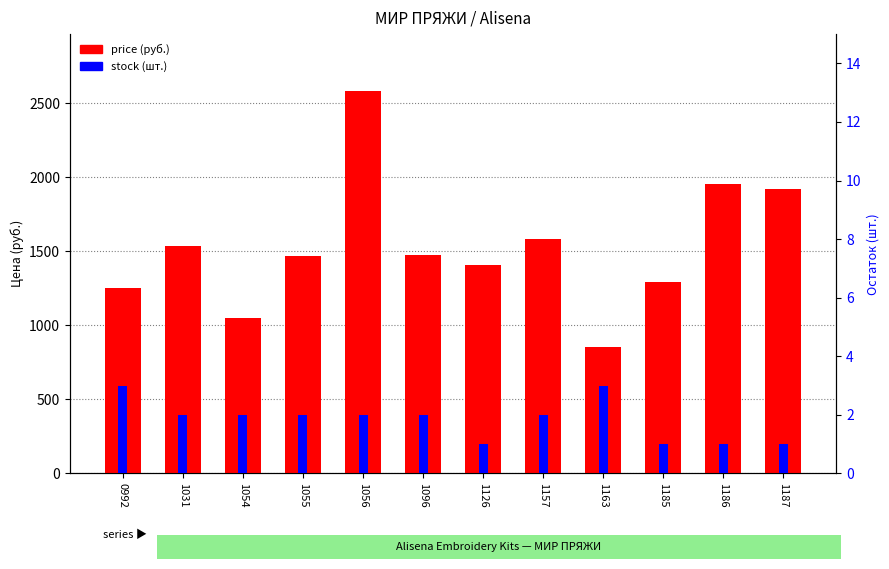

How many values in the stock series are below 2?

4